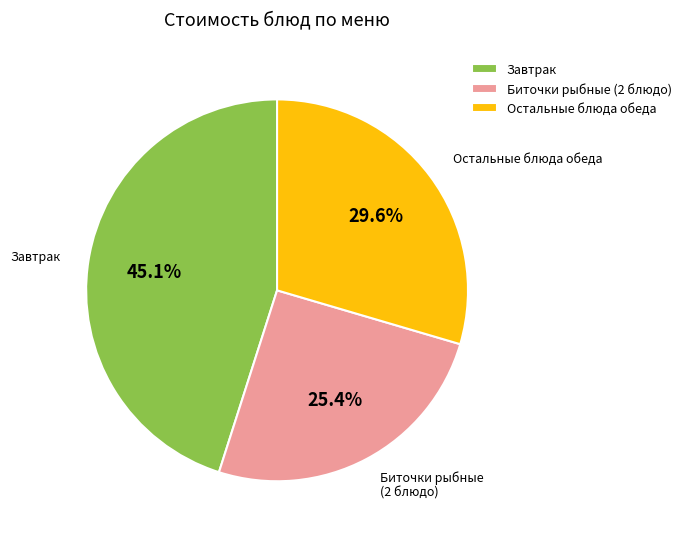

Is there a majority slice in this chart?

No